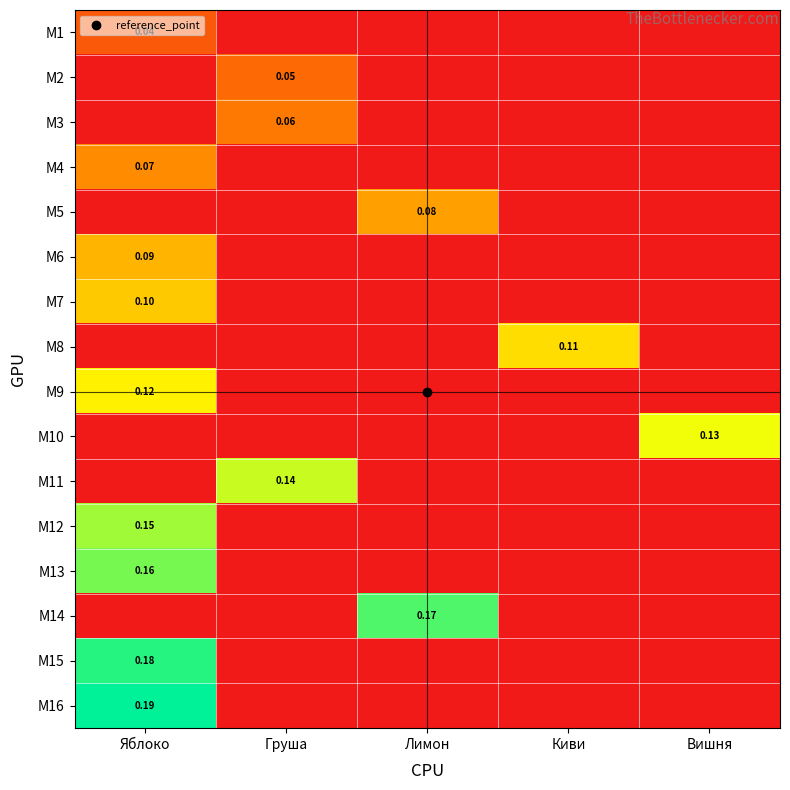

The М5 series shows 0.0 at Киви. True or false?

True